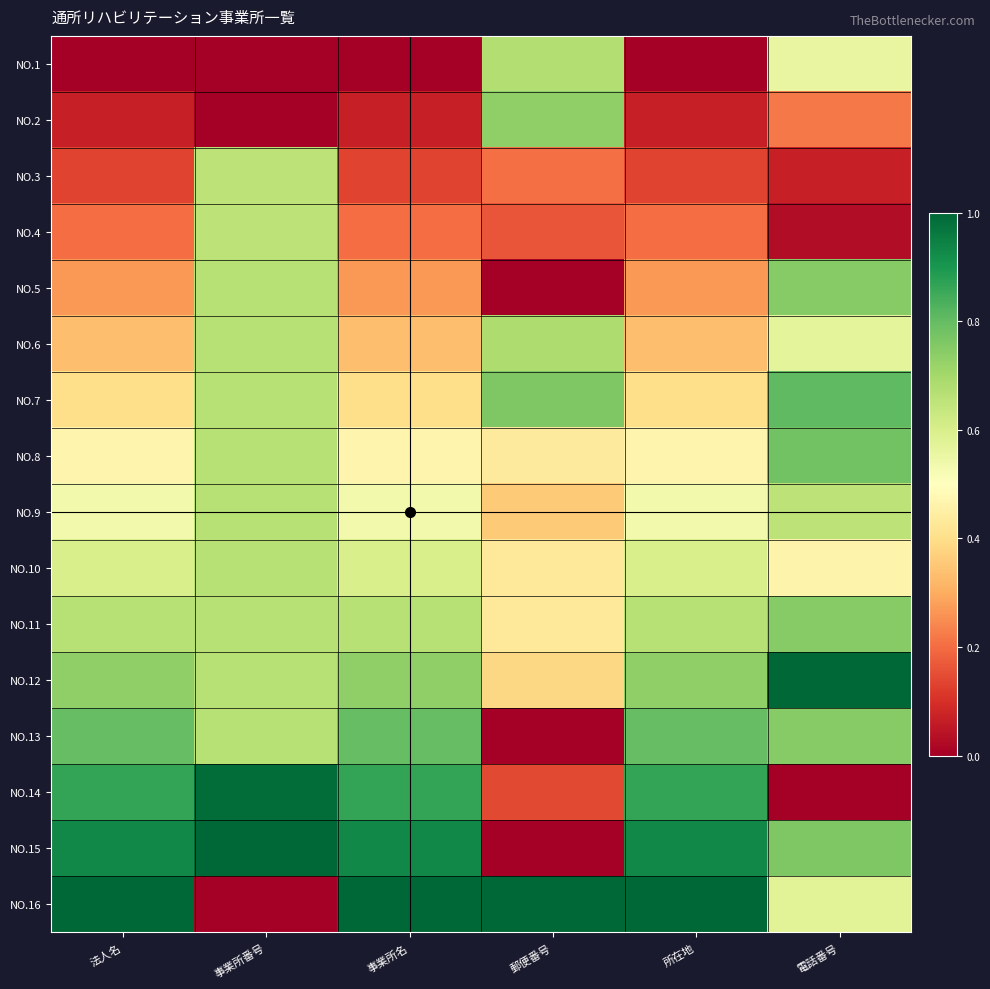

Rank the series at 電話番号 from highest to lowest value.

NO.12, NO.7, NO.8, NO.15, NO.5, NO.11, NO.13, NO.9, NO.16, NO.6, NO.1, NO.10, NO.2, NO.3, NO.4, NO.14